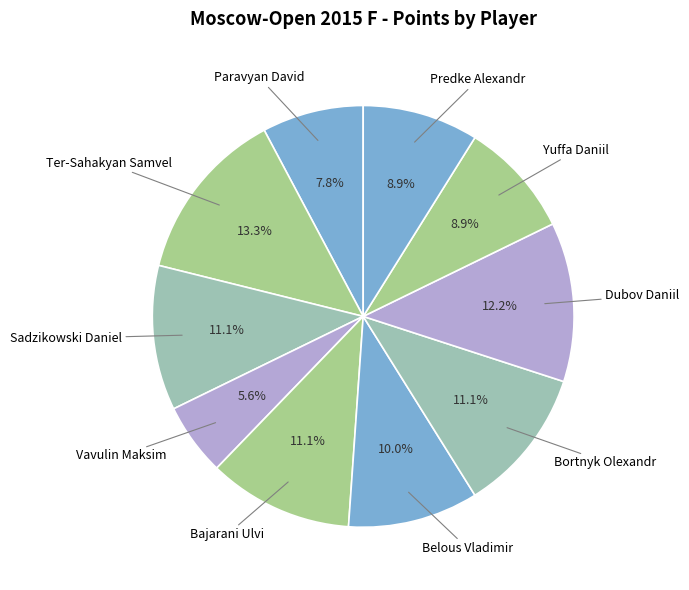

To the nearest percent, what percentage of the pie is Belous Vladimir?

10%